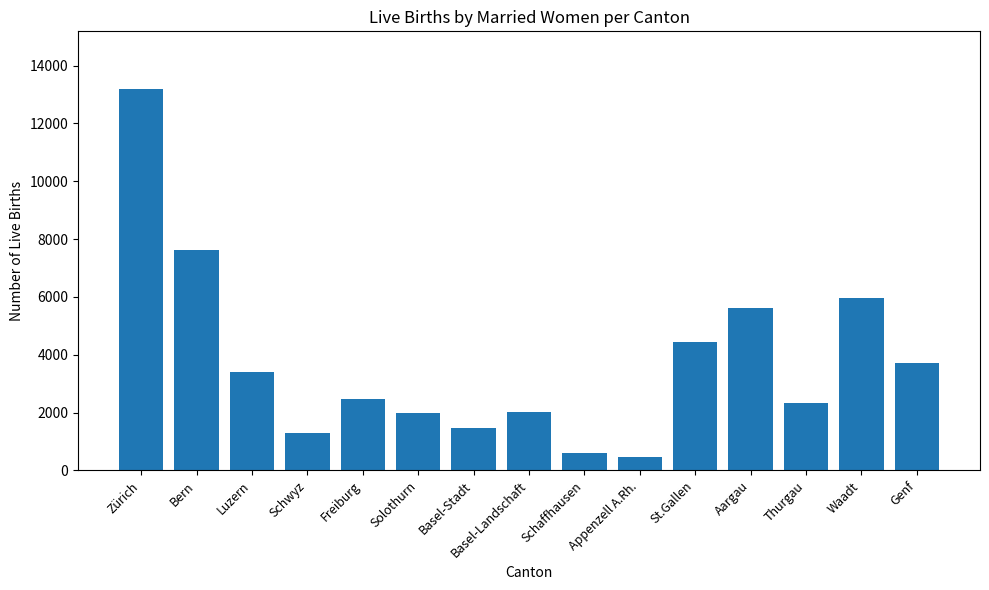

What is the difference between the values at Thurgau and Zürich?

10886